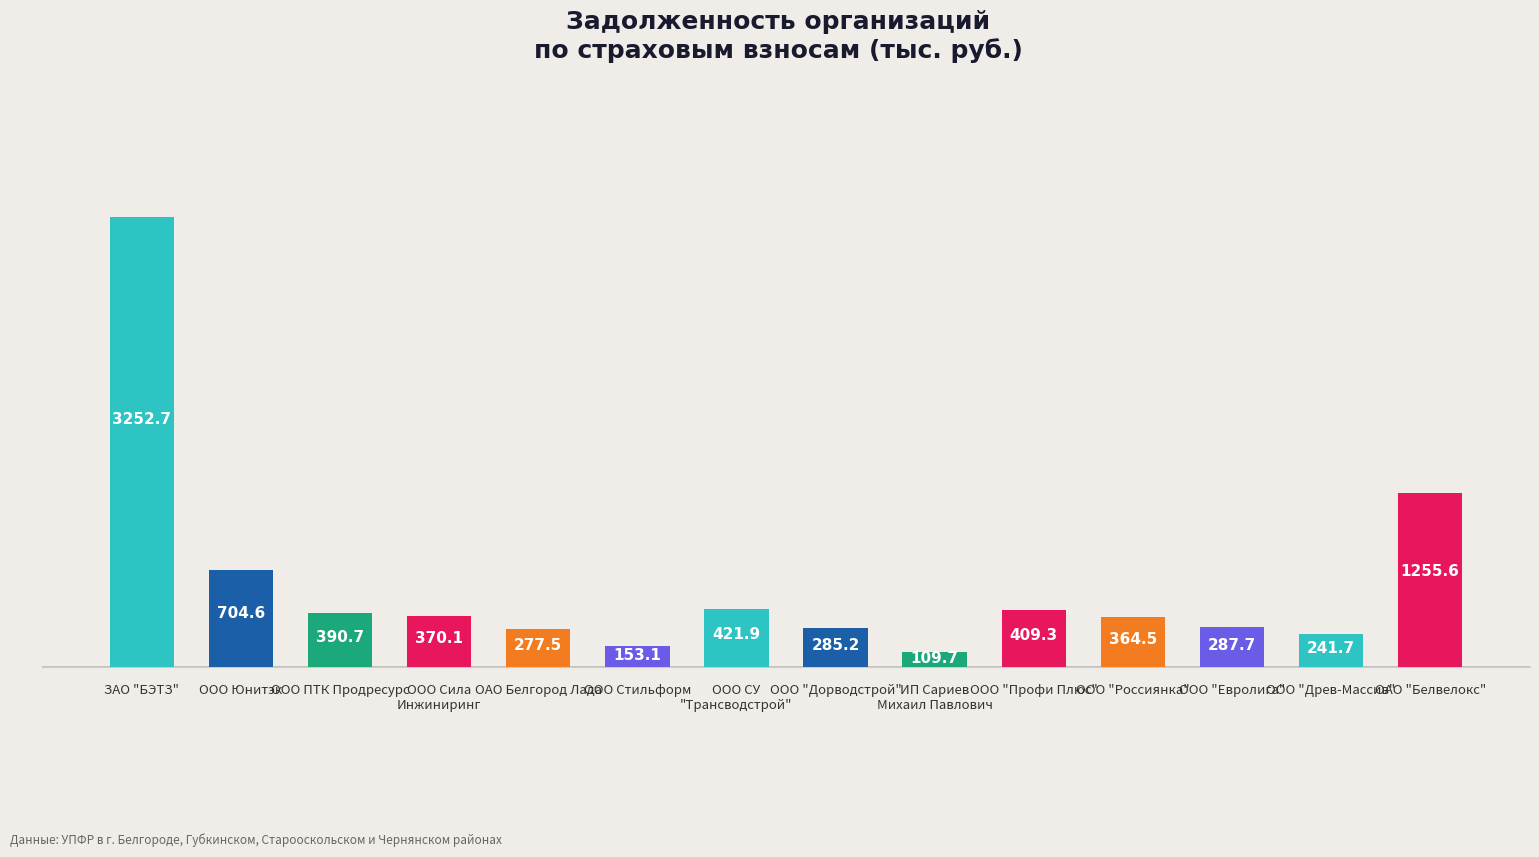

Rank the categories by value from highest to lowest.

ЗАО "БЭТЗ", ОАО "Белвелокс", ООО Юнитэк, ООО СУ
"Трансводстрой", ООО "Профи Плюс", ООО ПТК Продресурс, ООО Сила
Инжиниринг, ООО "Россиянка", ООО "Евролига", ООО "Дорводстрой", ОАО Белгород Лада, ООО "Древ-Массив", ООО Стильформ, ИП Сариев
Михаил Павлович